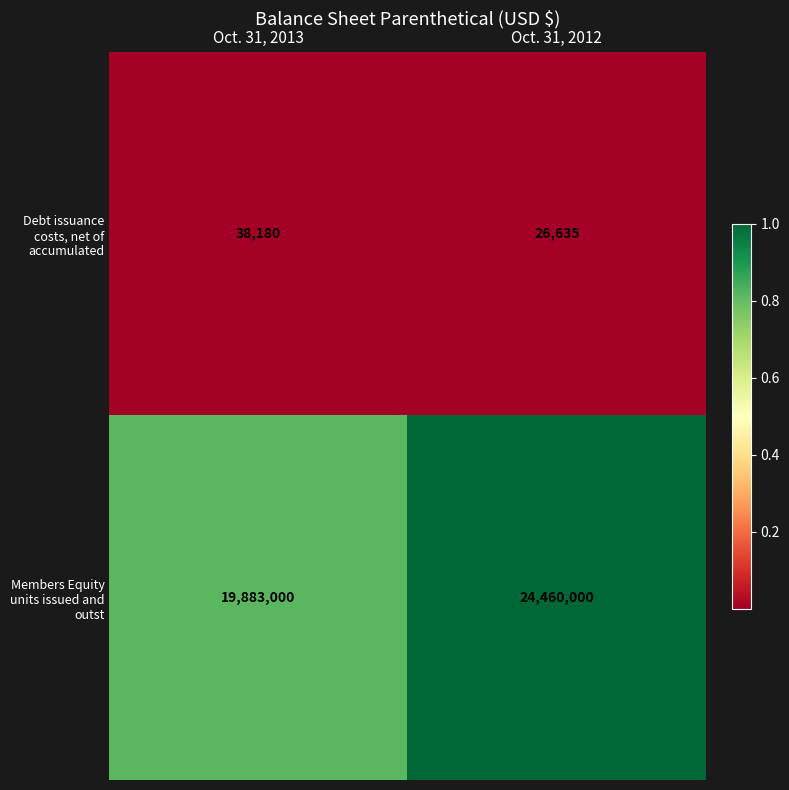

What is the total value across all series at Oct. 31, 2012?

24486635